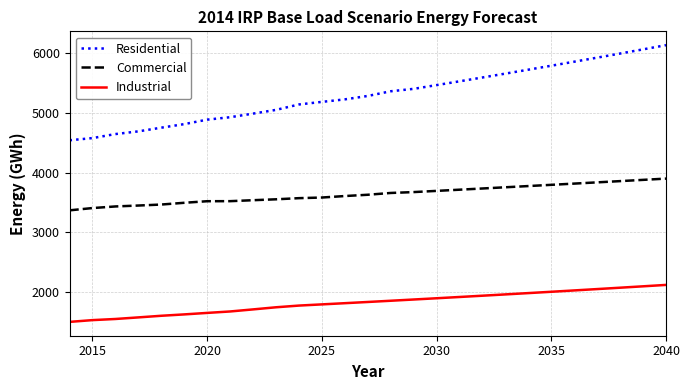

Does the chart display data point markers on the line(s)?

No